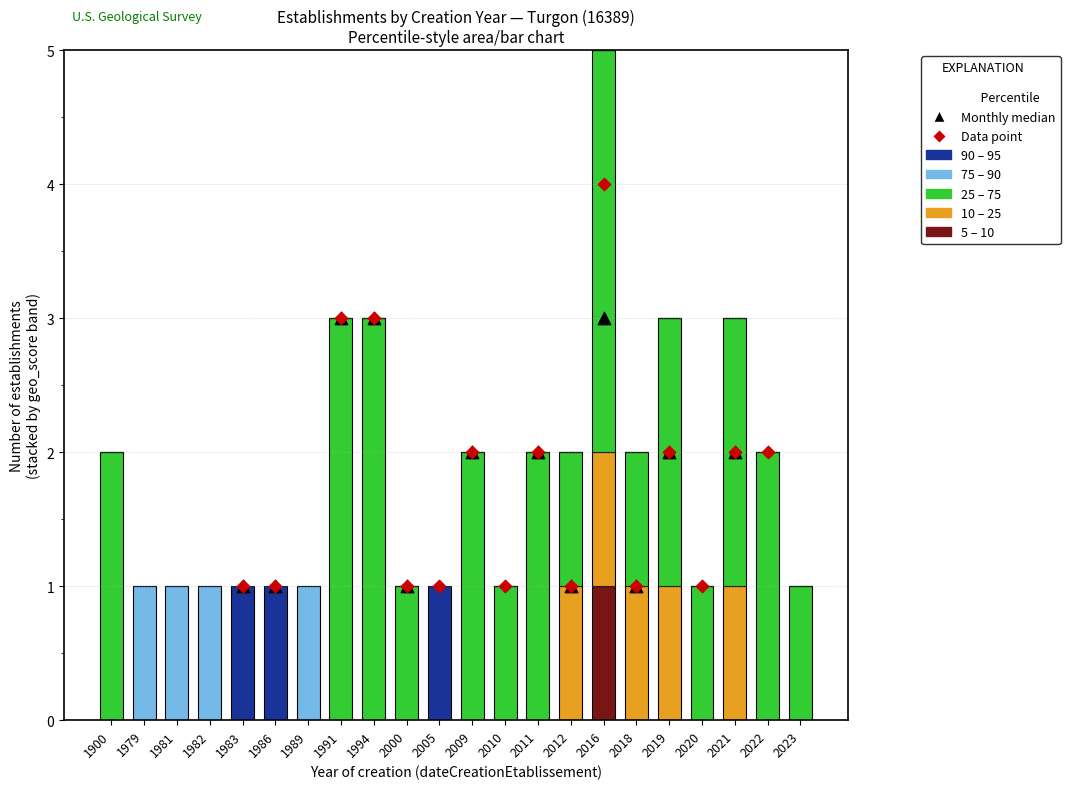

What is the total value across all series at 1994?

3